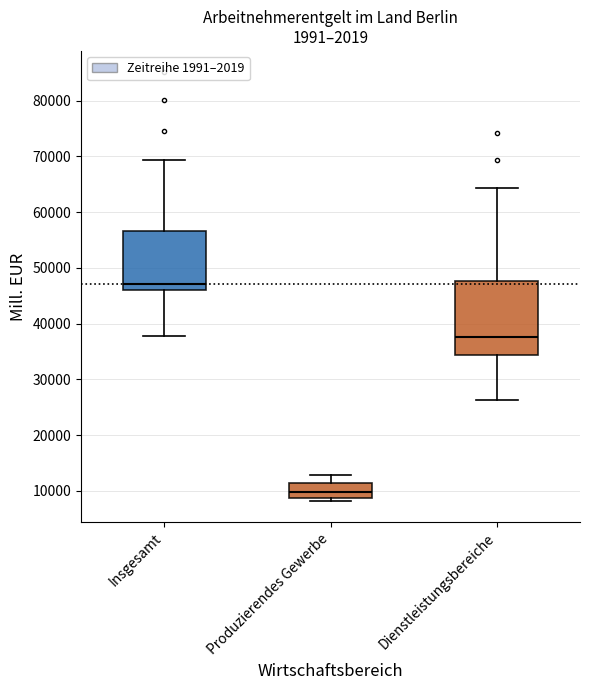

Comparing the boxes themselves (not the whiskers), which one is the tallest?

Dienstleistungsbereiche